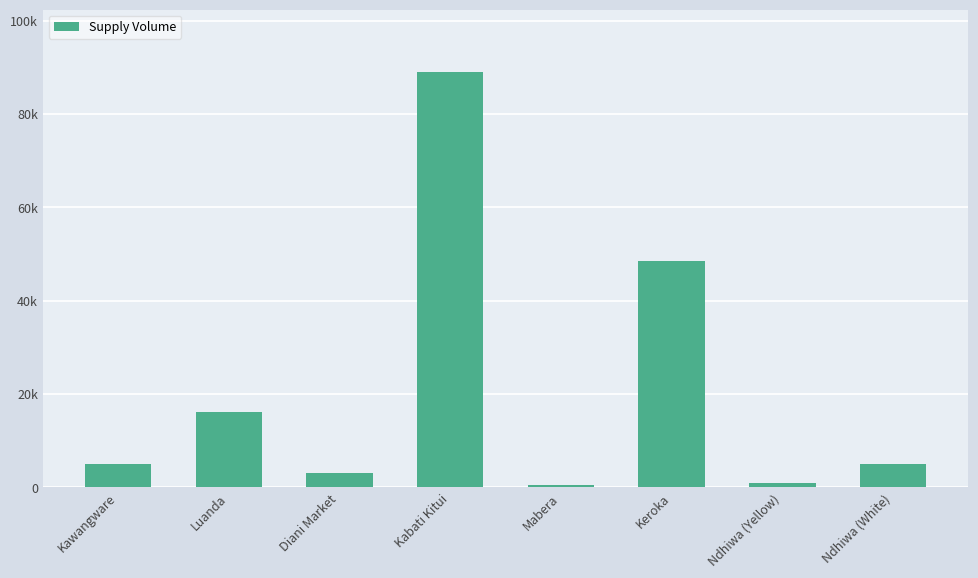

Does the chart contain any negative values?

No